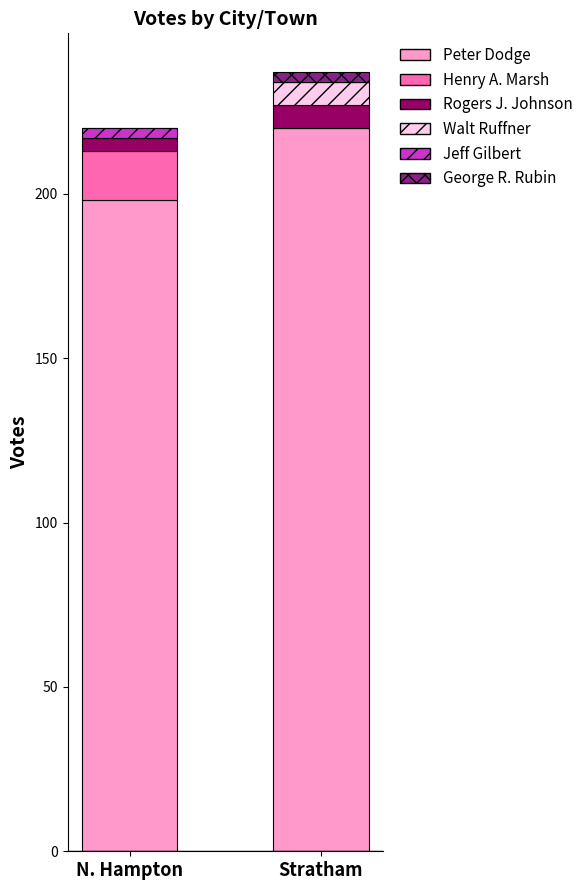

Reading right to left, what are the values for Peter Dodge?

Stratham=220	N. Hampton=198